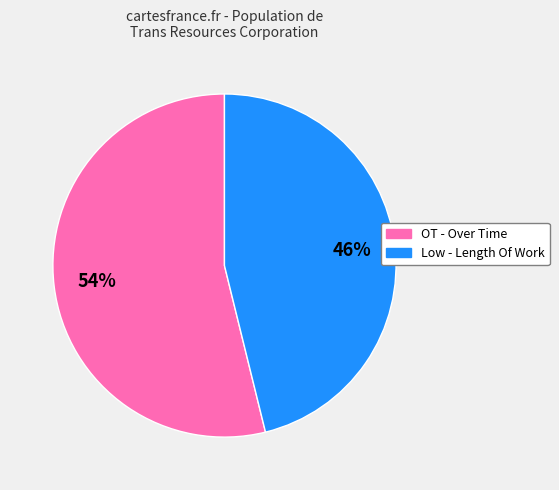

Between Low - Length Of Work and OT - Over Time, which is larger?

OT - Over Time